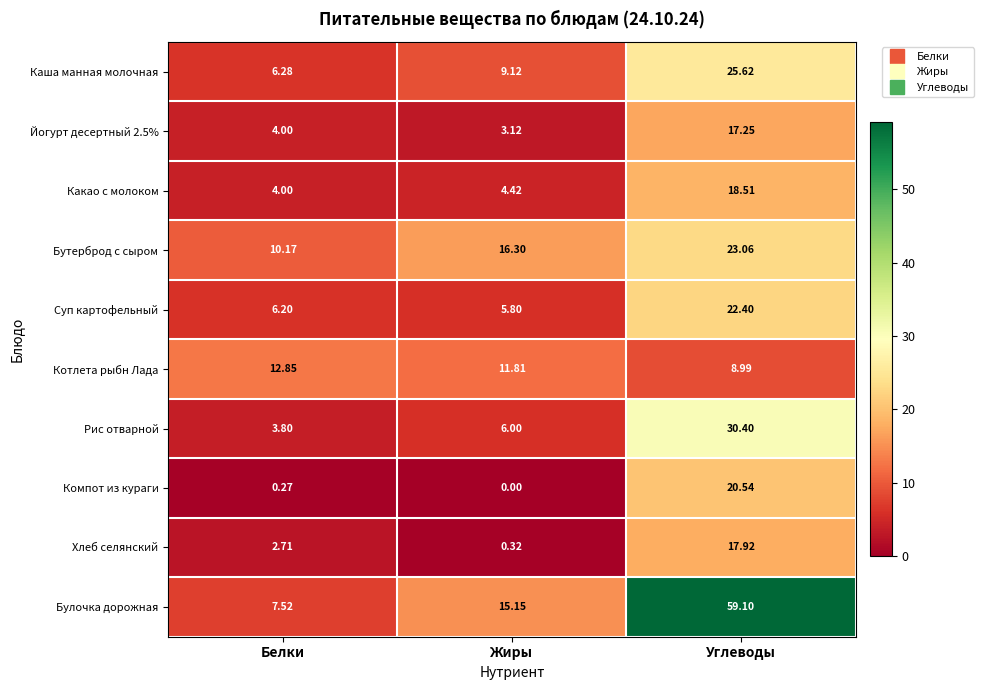

Count the number of data series in this chart.

10